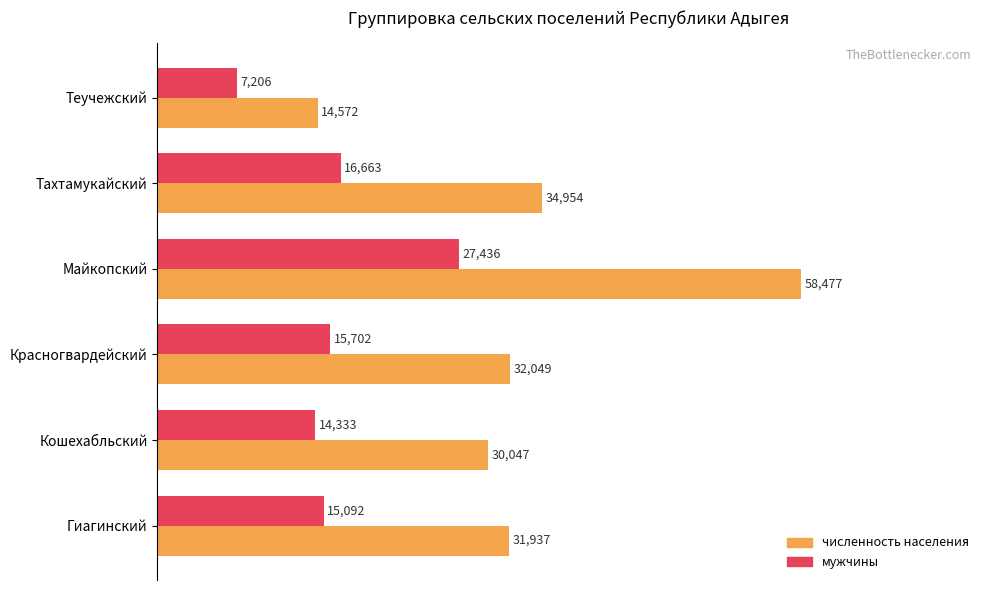

What are all the series names shown in the legend?

численность населения, мужчины